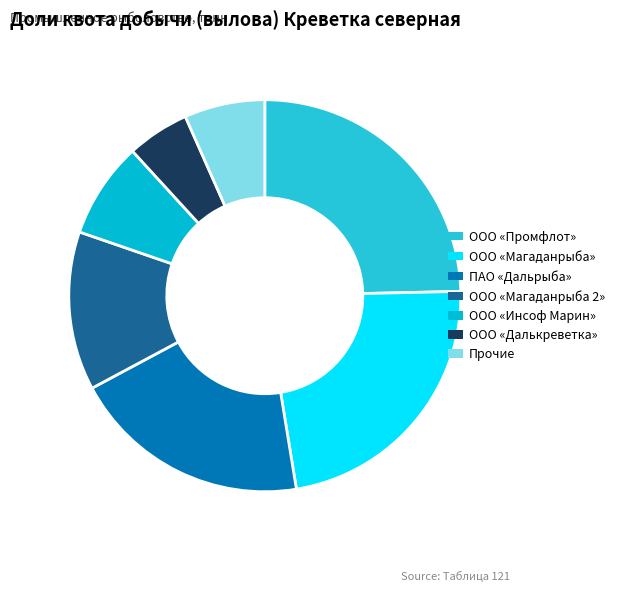

Which category has the biggest portion of the pie?

ООО «Промфлот»